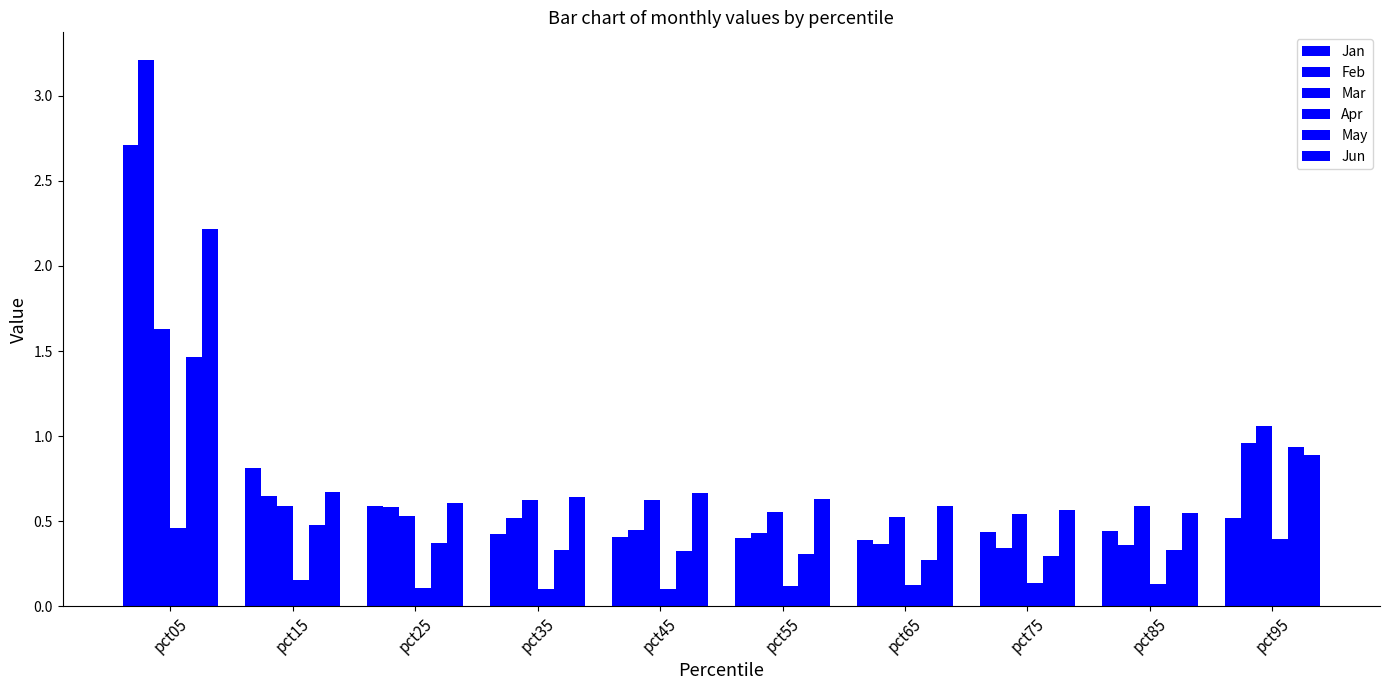

The Apr series shows 0.1 at pct35. True or false?

True